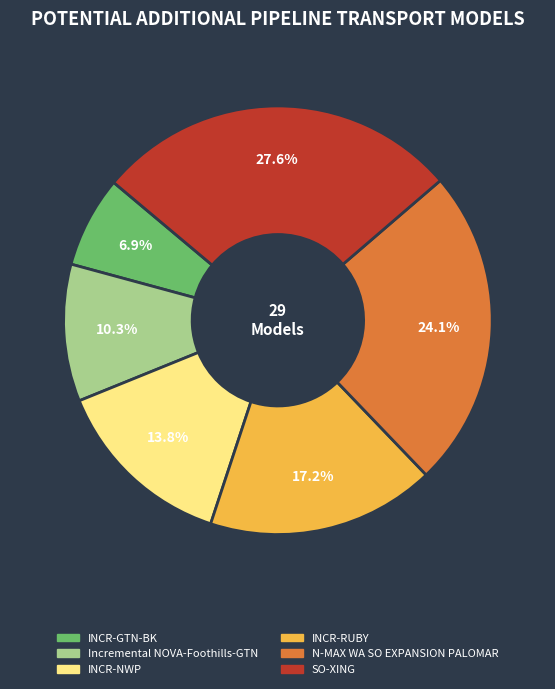

To the nearest percent, what is the difference between the INCR-RUBY and INCR-GTN-BK slice percentages?

10%